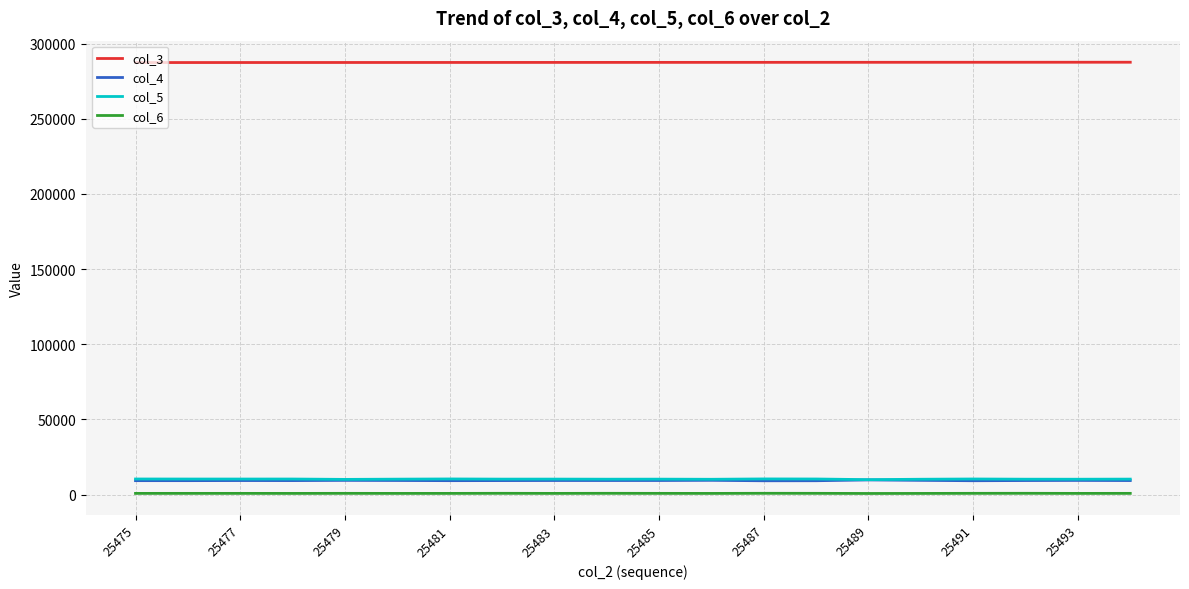

What is the greatest value displayed?

287550